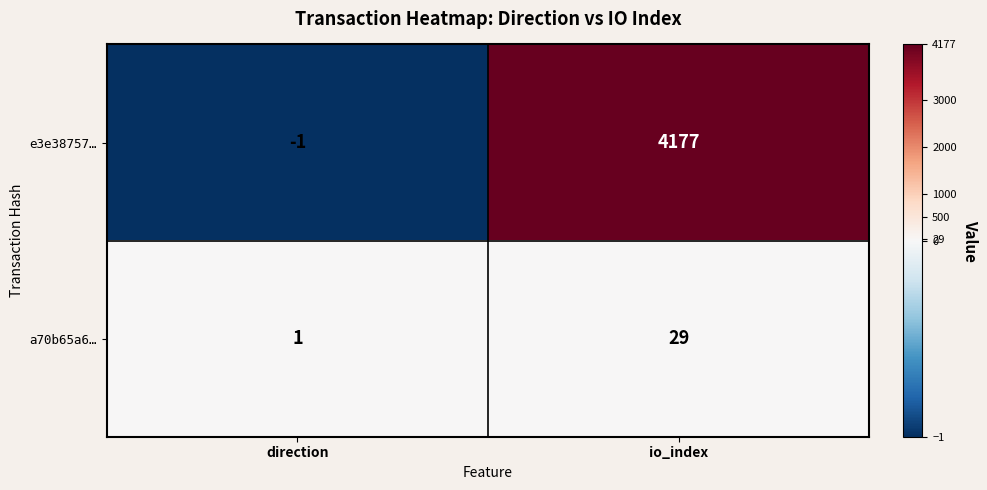

Rank the series at io_index from highest to lowest value.

e3e38757…, a70b65a6…